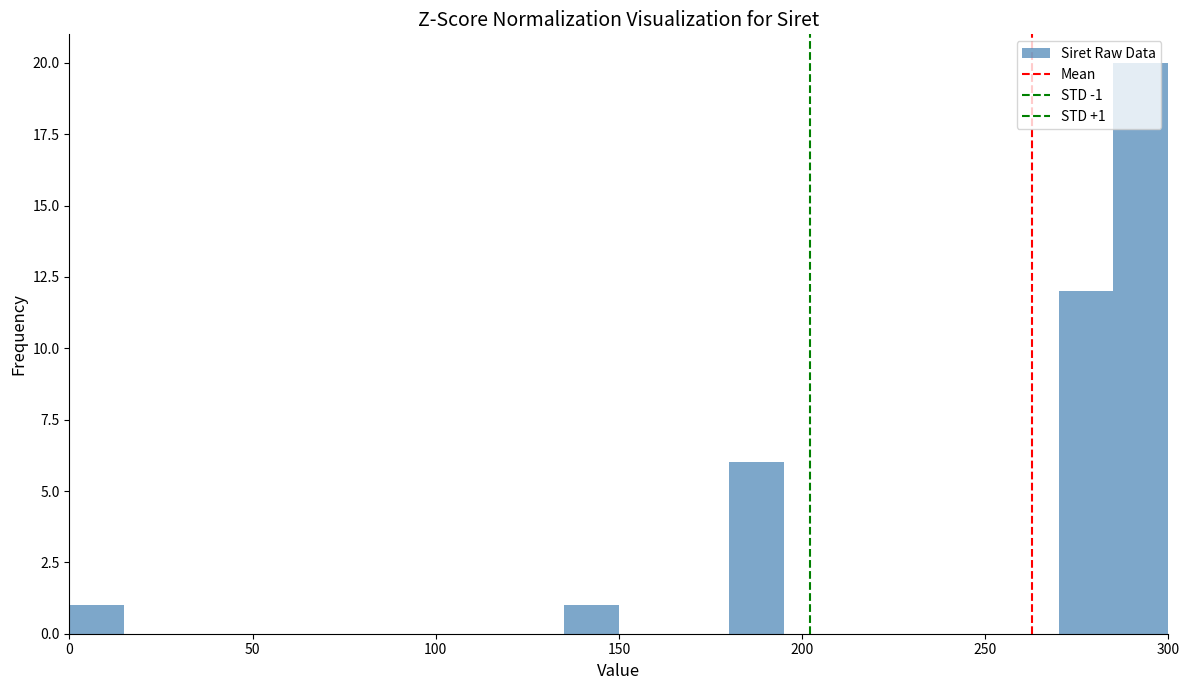

Around what value on the x-axis is the tallest bar? Give the approximate position of its centre, as read against the axis.

295